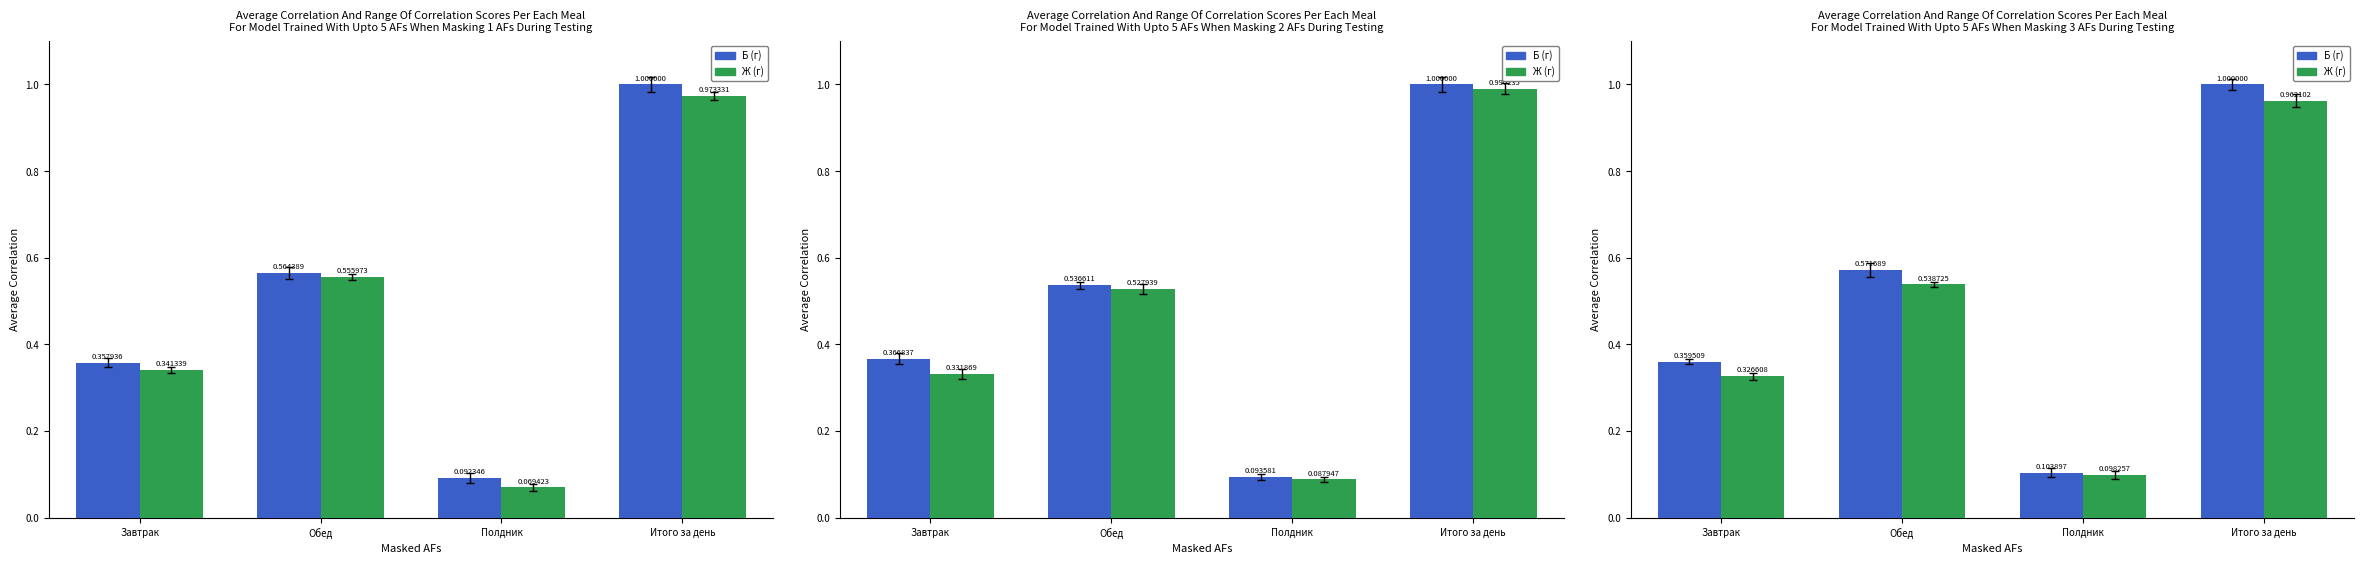

What is the difference between the Б (г) values at Завтрак and Итого за день?

0.6